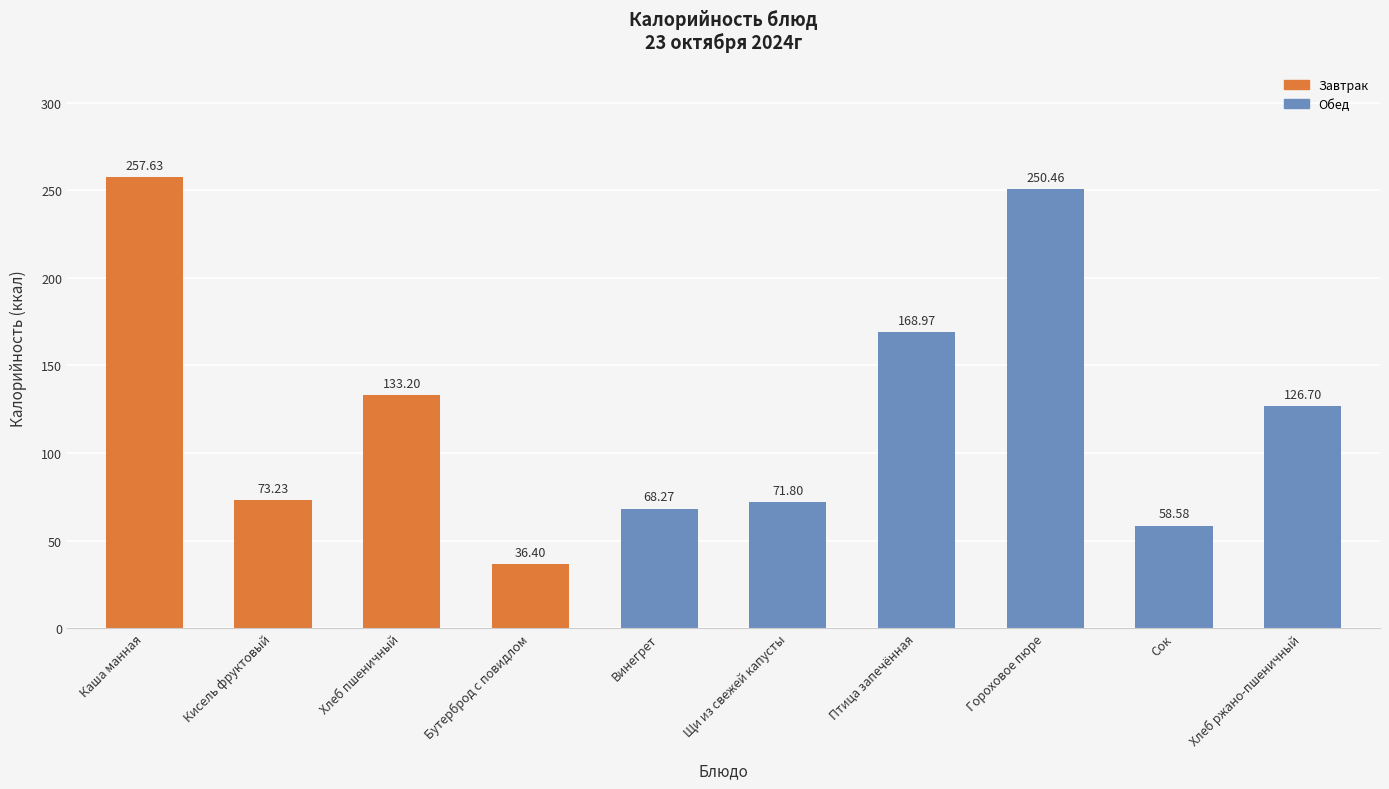

At which label is the value closest to 147?

Хлеб пшеничный